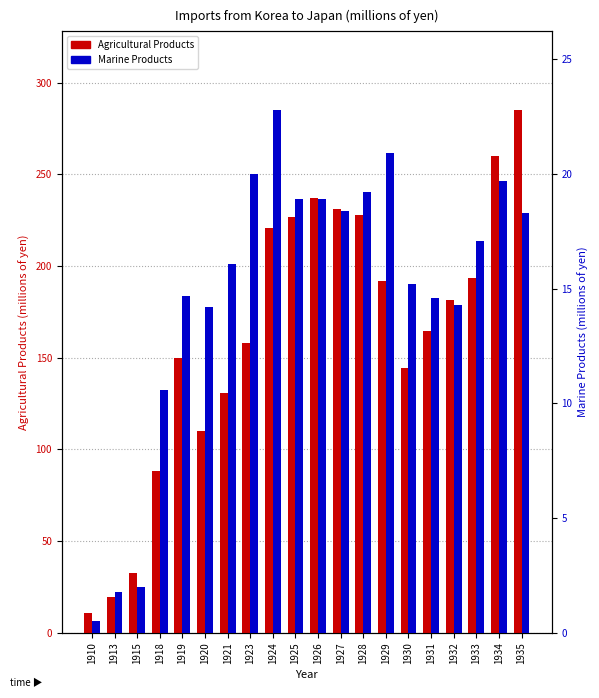

Reading right to left, list all the values displayed in this chart.

Agricultural Products: 1935=285.2	1934=259.9	1933=193.3	1932=181.3	1931=164.4	1930=144.5	1929=192.1	1928=228.0	1927=230.9	1926=237.3	1925=226.7	1924=221.0	1923=158.1	1921=130.7	1920=110.3	1919=149.7	1918=88.5	1915=32.7	1913=19.7	1910=10.7
Marine Products: 1935=18.3	1934=19.7	1933=17.1	1932=14.3	1931=14.6	1930=15.2	1929=20.9	1928=19.2	1927=18.4	1926=18.9	1925=18.9	1924=22.8	1923=20.0	1921=16.1	1920=14.2	1919=14.7	1918=10.6	1915=2.0	1913=1.8	1910=0.5